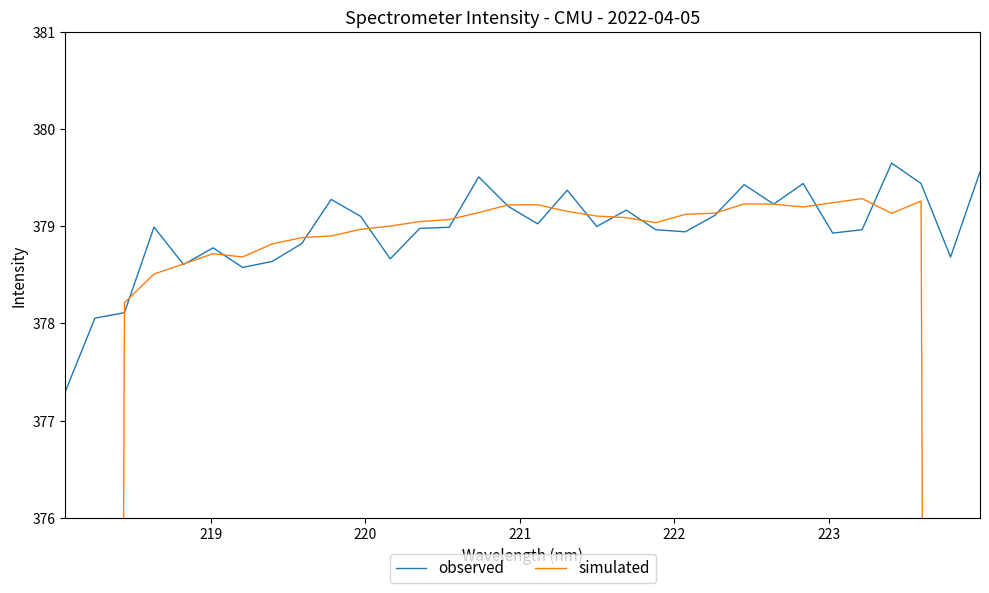

What is the lowest value of the observed series?

377.3